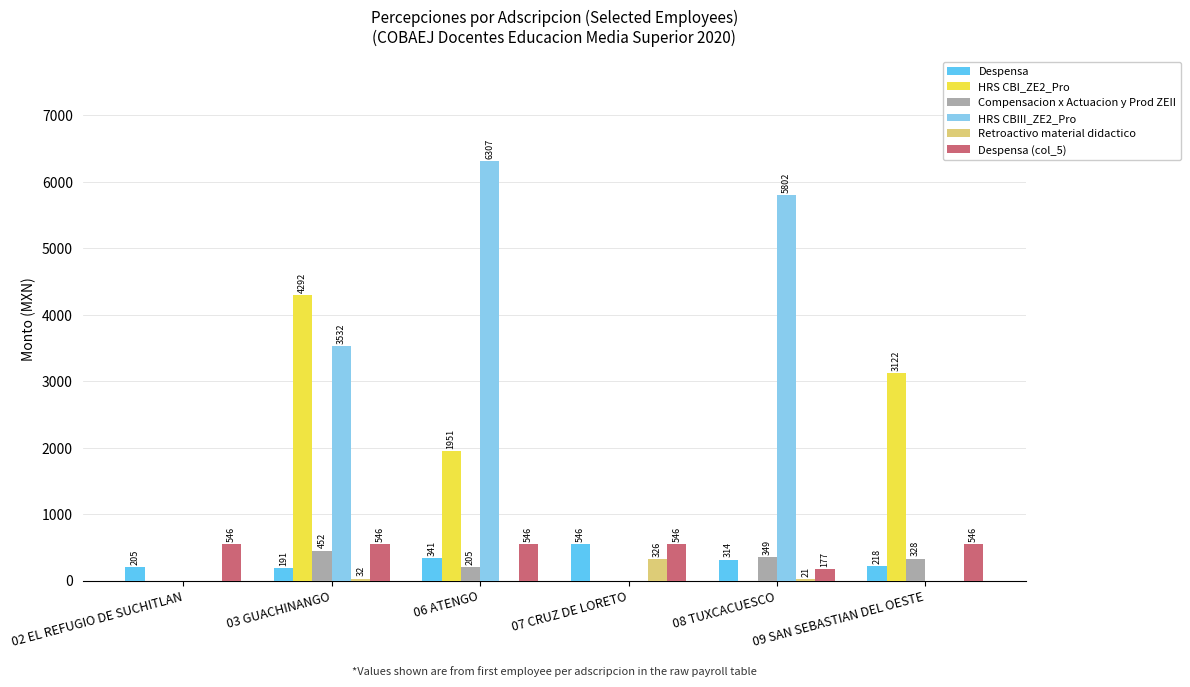

The Retroactivo material didactico series shows 326.3 at 07 CRUZ DE LORETO. True or false?

True